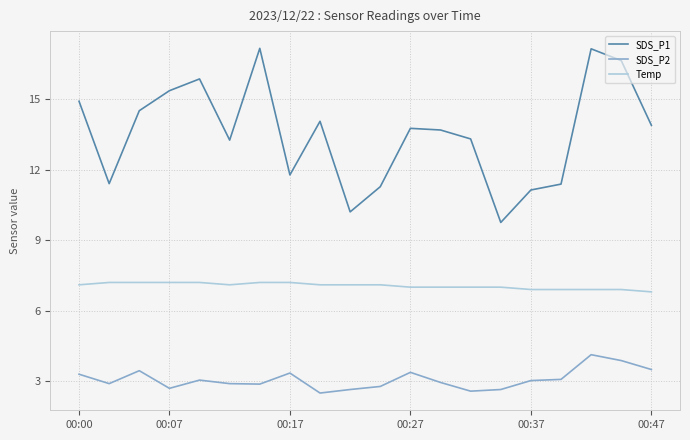

Count the Temp values in the range 7 to 8.

15